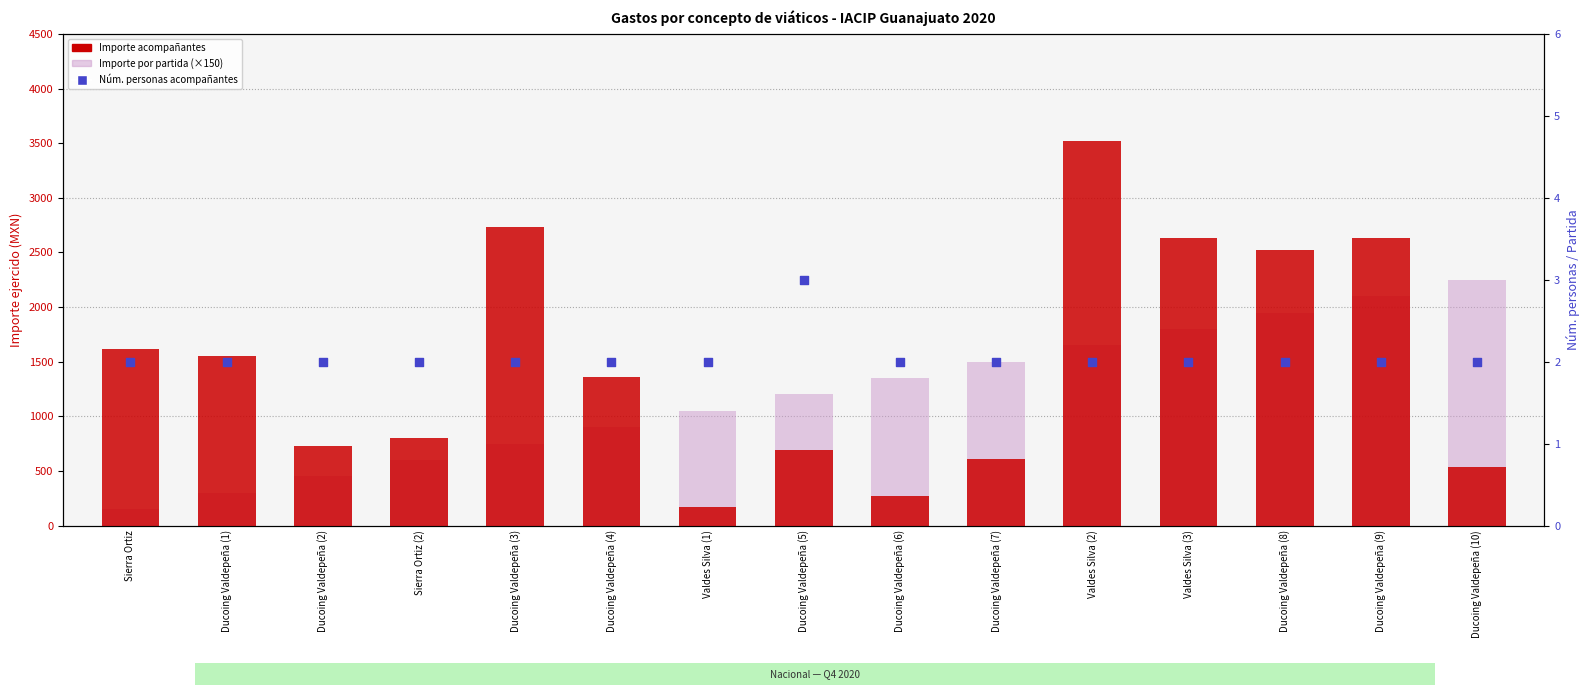

At how many categories does at least one series exceed 2826?

1